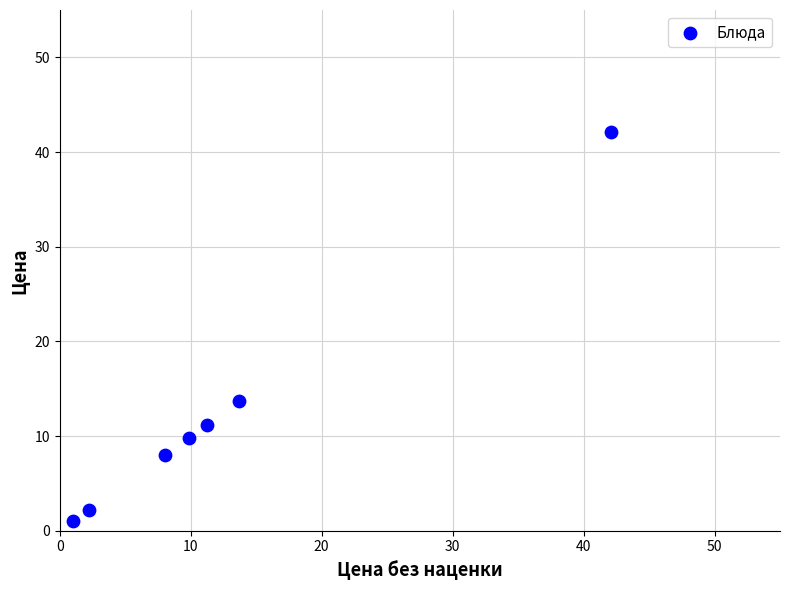

What Y value in the scatter plot is closest to 21?

13.7